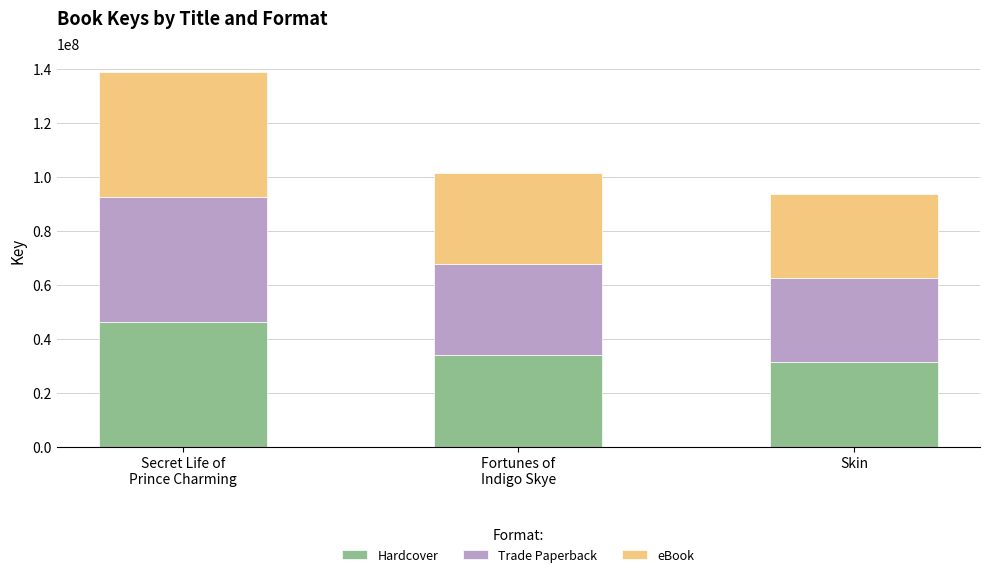

True or false: Hardcover has a value of 7495613 at Skin.

False